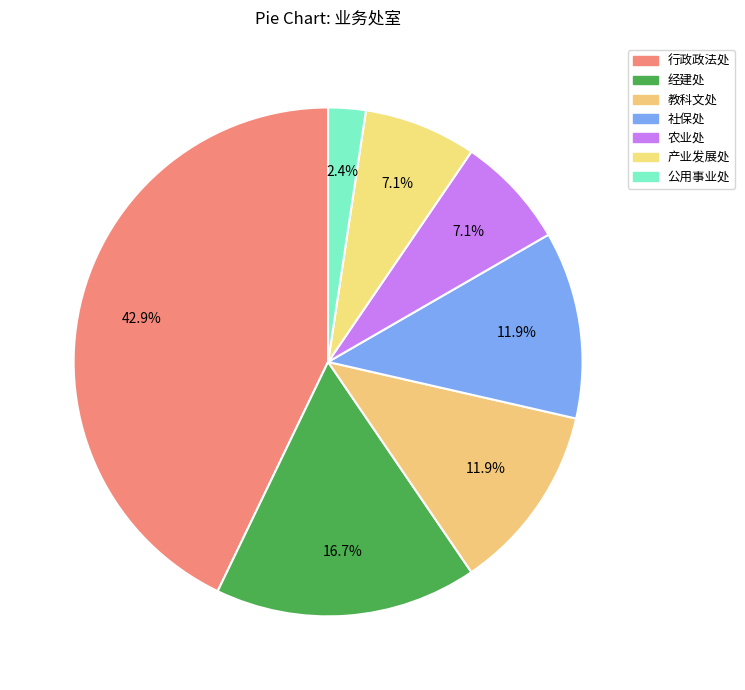

How many segments does this pie chart have?

7